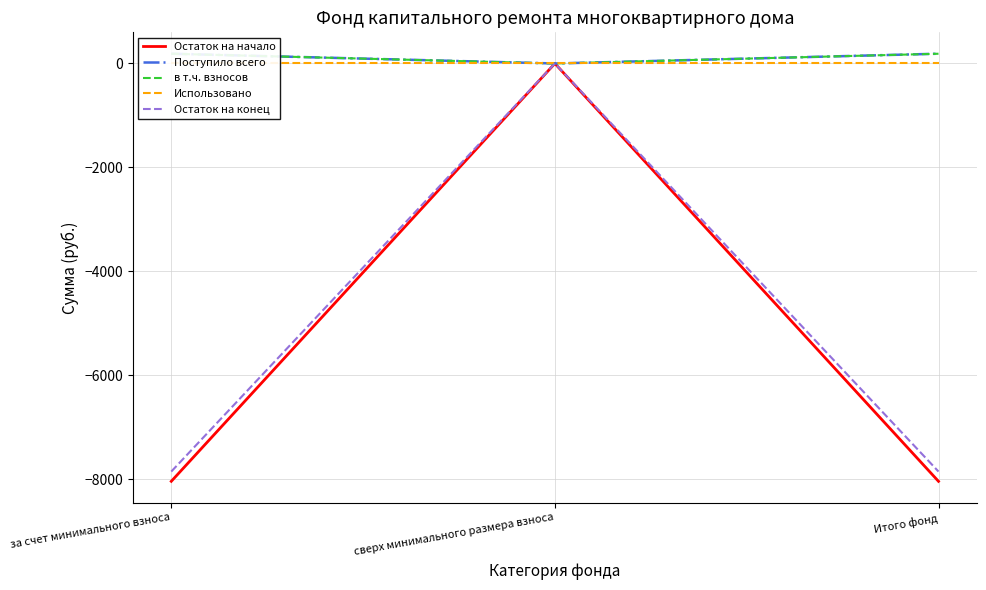

Where is Остаток на конец nearest to the value -3925?

сверх минимального размера взноса